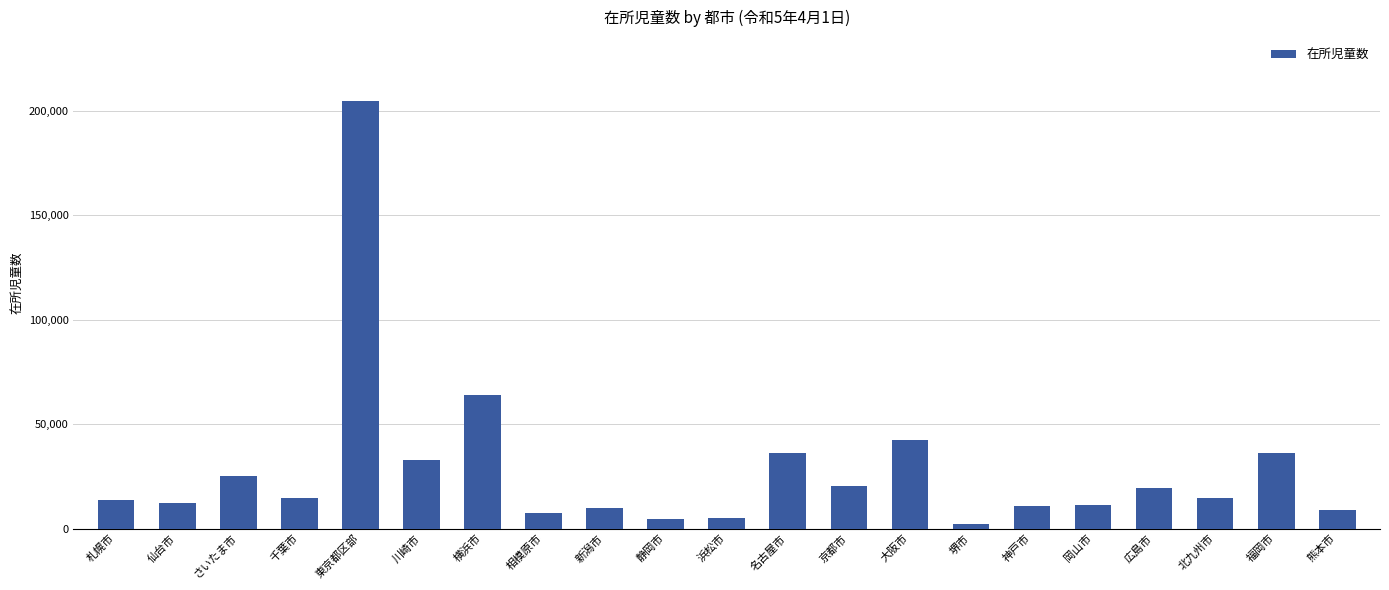

Read the value at 相模原市, to the nearest 50.

7550